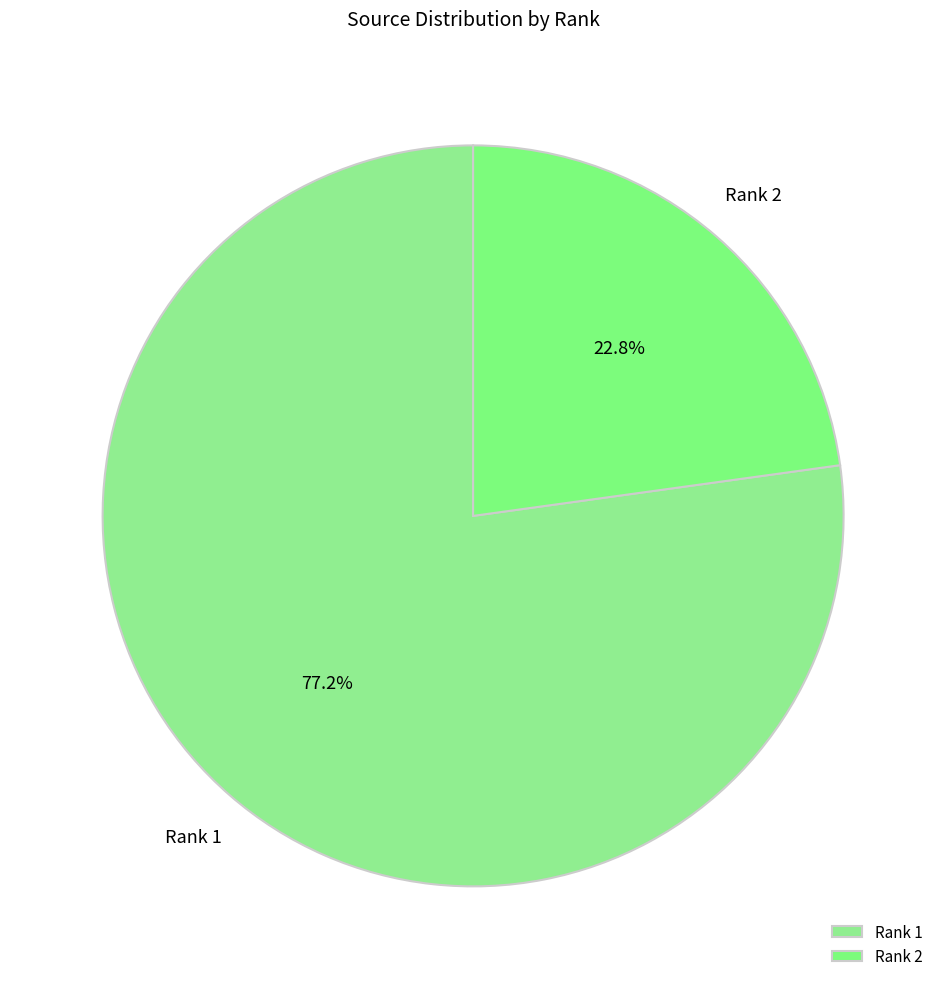

How many segments does this pie chart have?

2